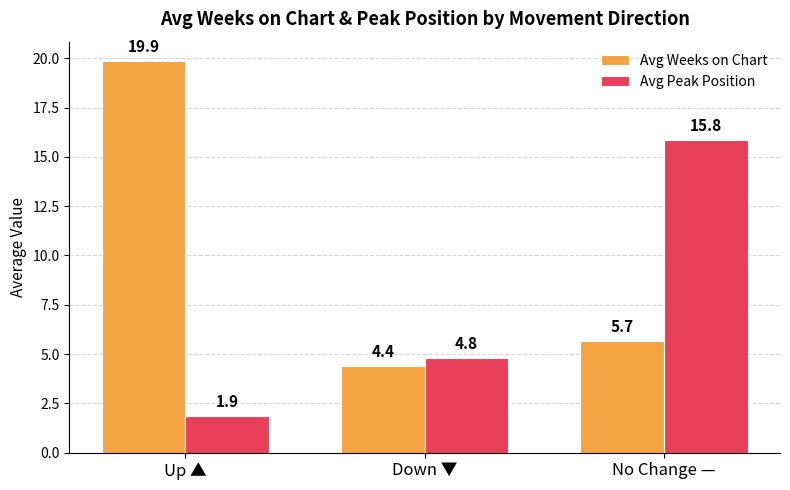

What is the value of the Avg Peak Position bar at the 1st from the left?

1.9